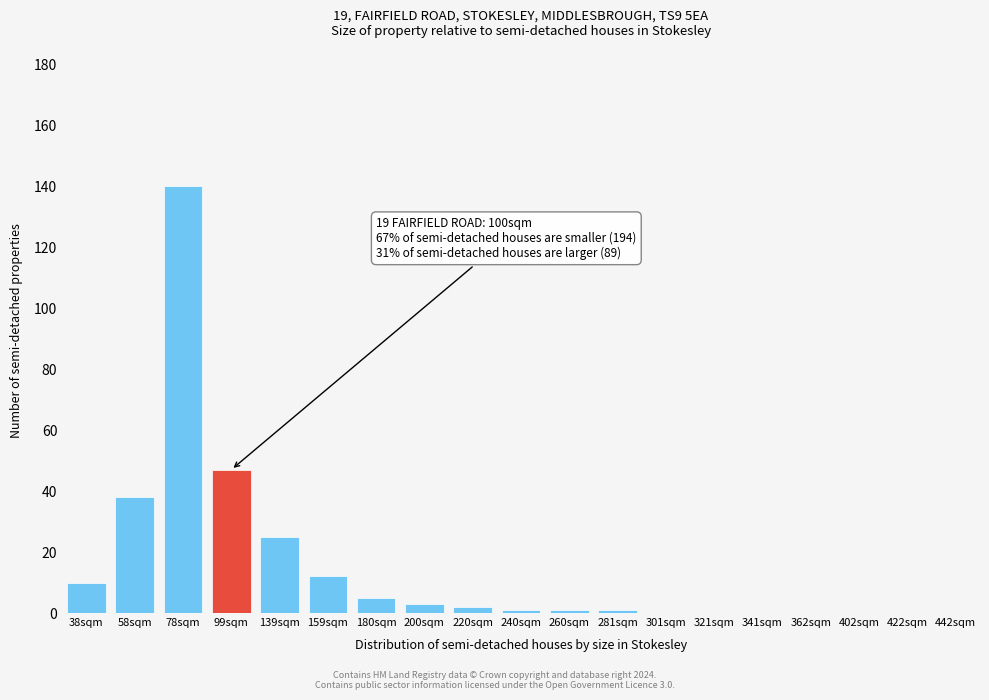

Reading left to right, transcribe all the data shown in this chart.

38sqm=10	58sqm=38	78sqm=140	99sqm=47	139sqm=25	159sqm=12	180sqm=5	200sqm=3	220sqm=2	240sqm=1	260sqm=1	281sqm=1	301sqm=0	321sqm=0	341sqm=0	362sqm=0	402sqm=0	422sqm=0	442sqm=0